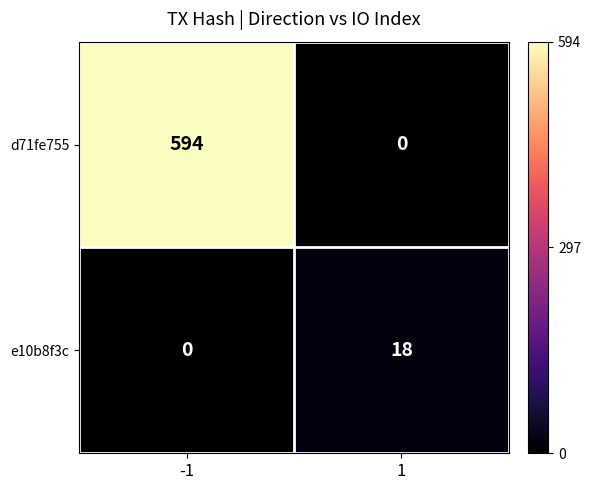

What is the total value across all series at -1?

594